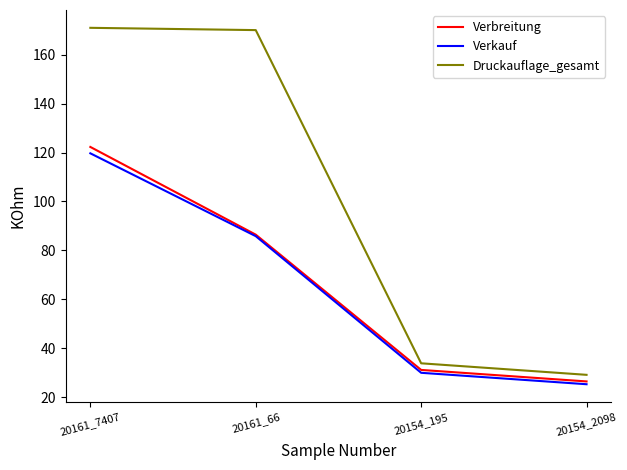

True or false: Druckauflage_gesamt and Verkauf intersect in this chart.

False